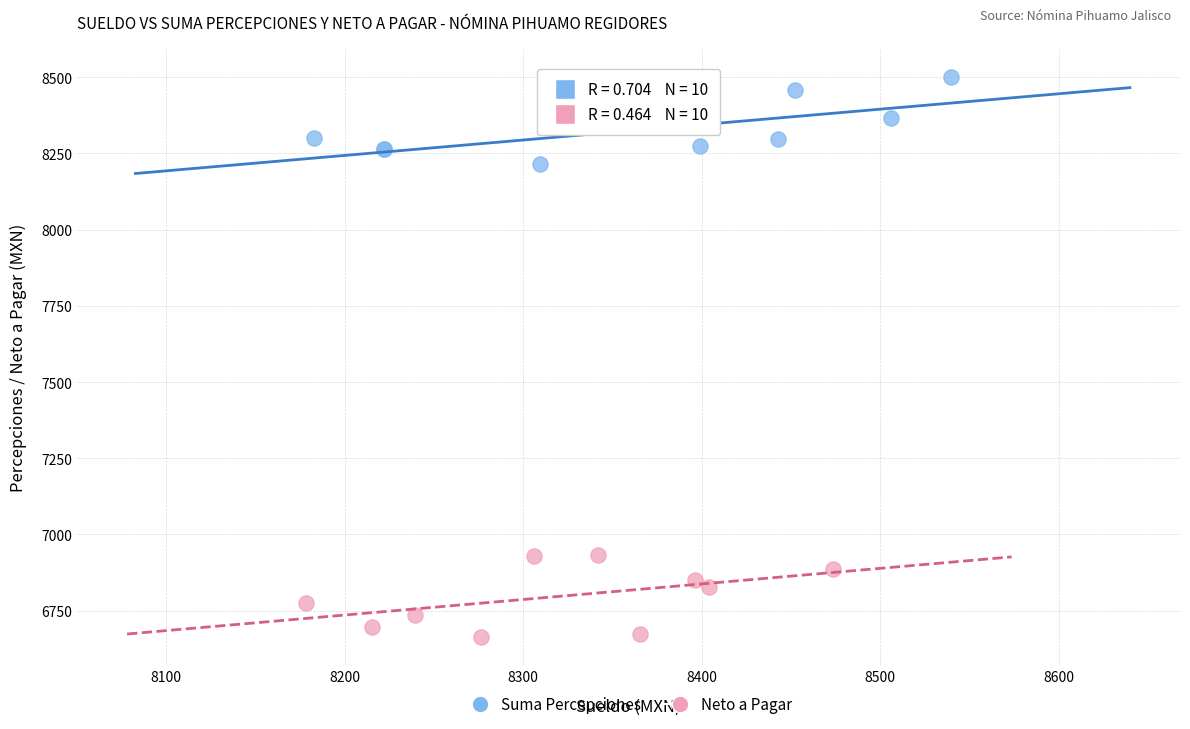

What are all the series names shown in the legend?

Suma Percepciones, Neto a Pagar